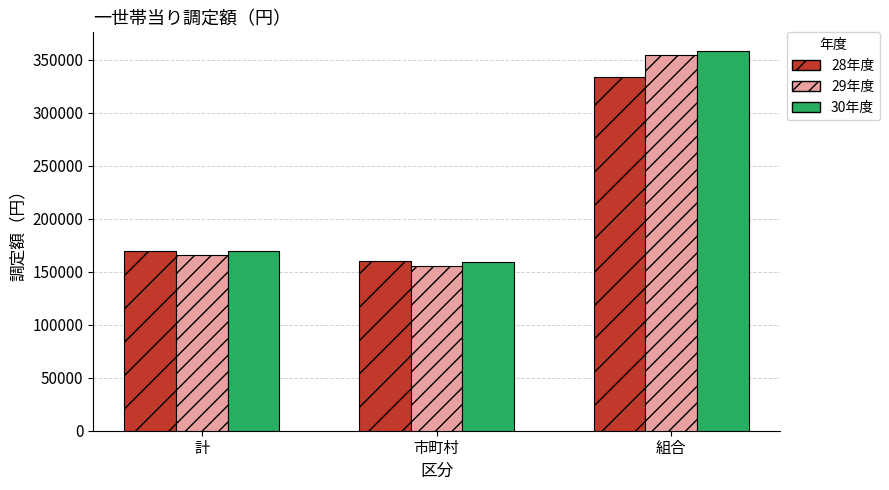

What is the difference between the highest and lowest values at 組合?

24417